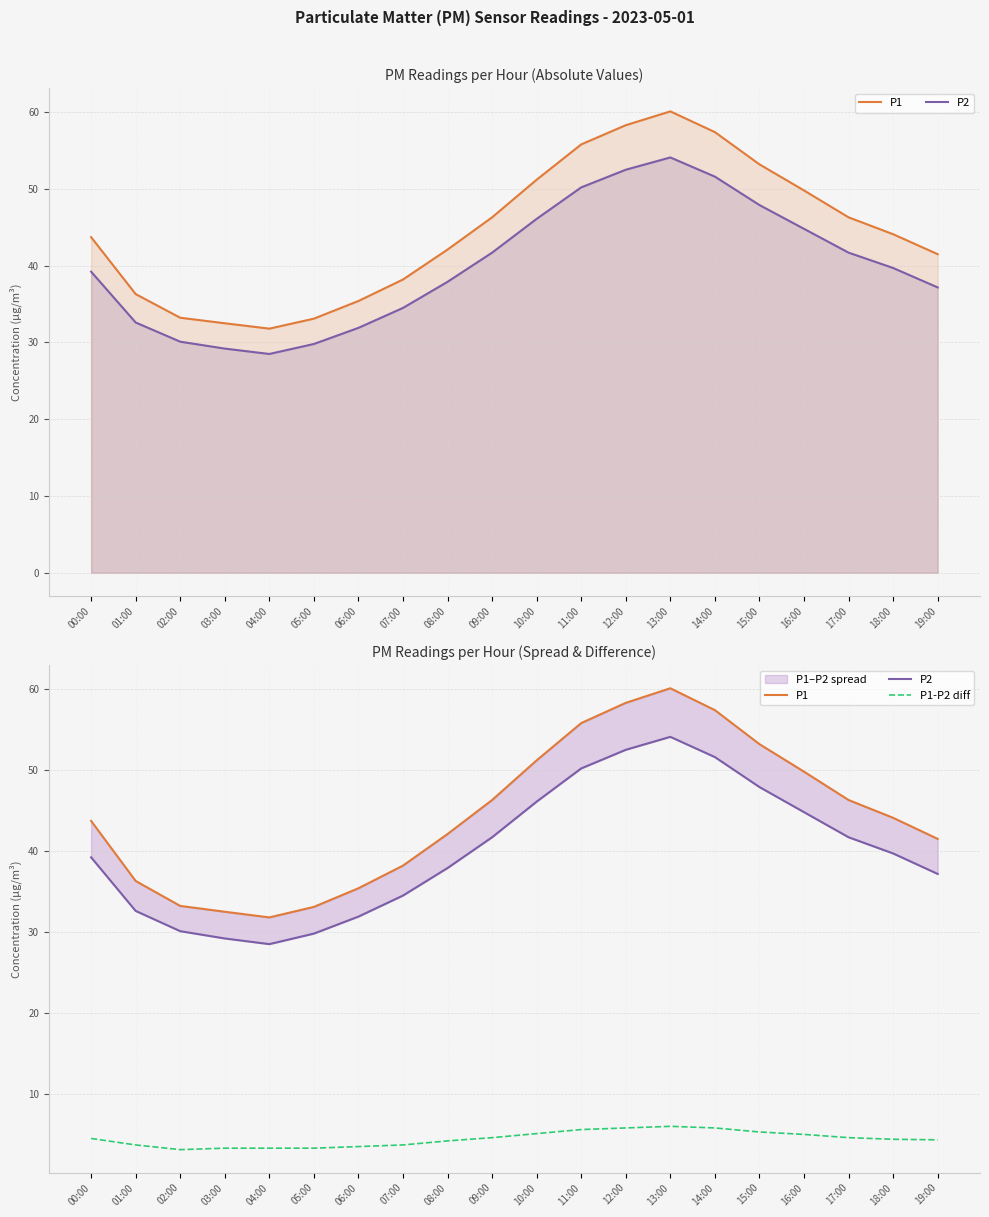

Rank the series at 09:00 from highest to lowest value.

P1, P2, P1-P2 diff